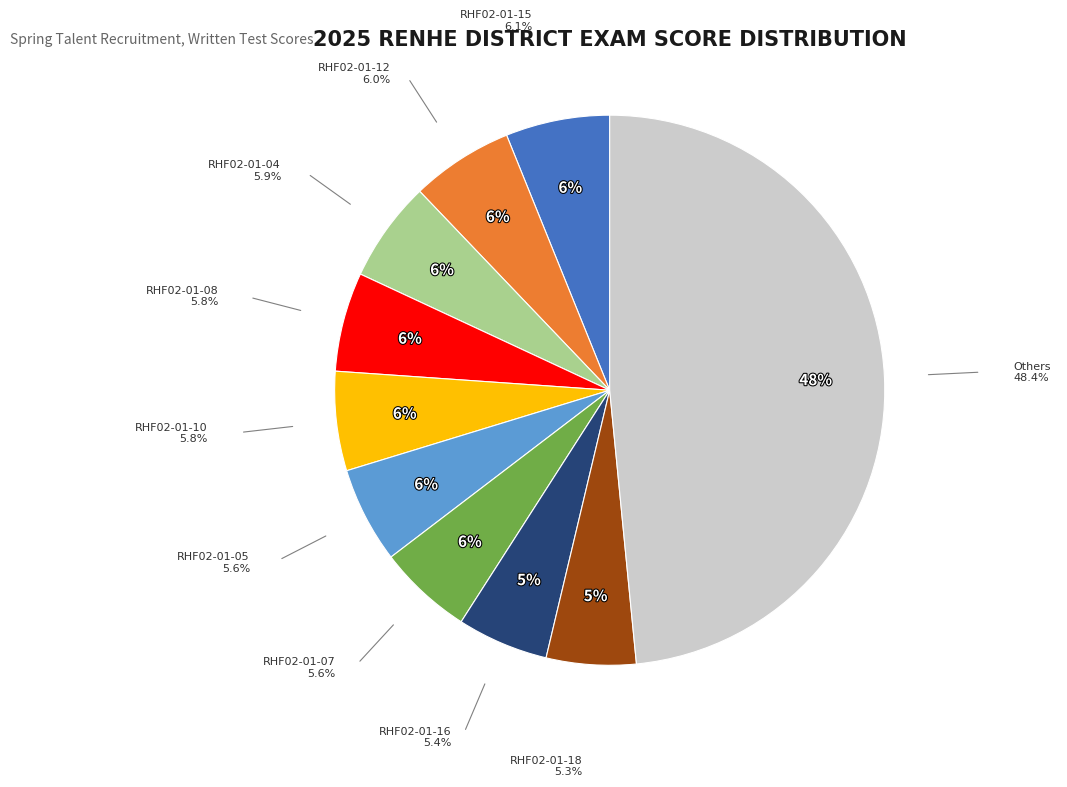

Is RHF02-01-04 the majority of the pie?

No